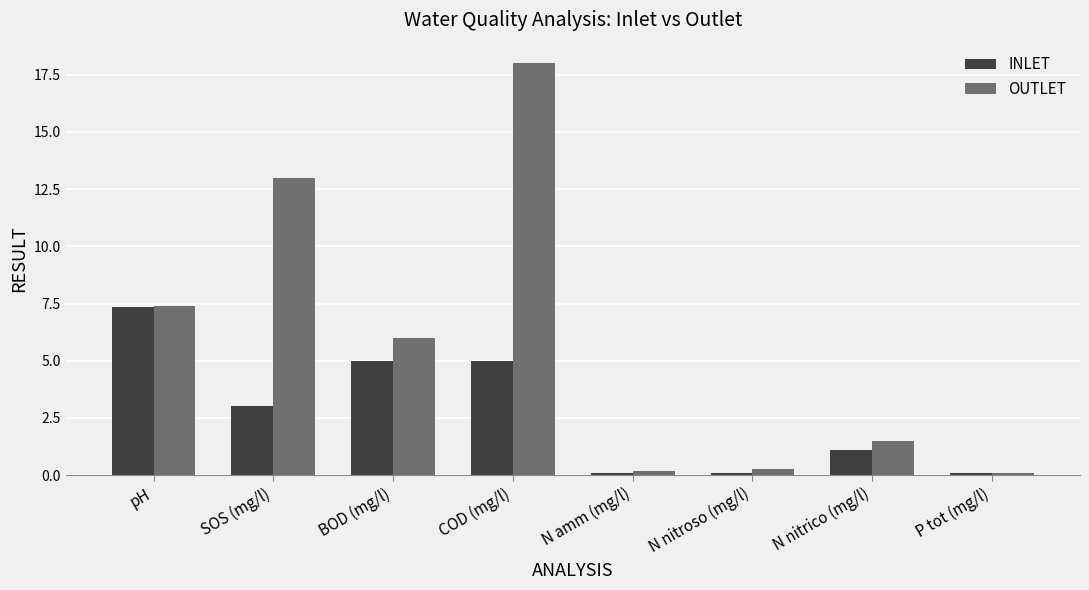

Which category has the highest value across all series?

COD (mg/l)